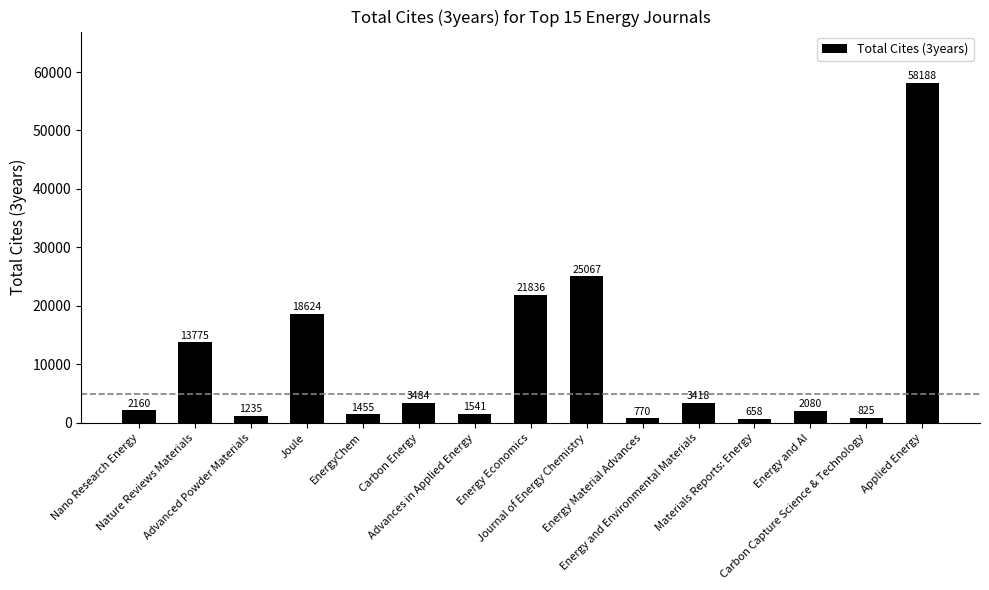

Rank the categories by value from lowest to highest.

Materials Reports: Energy, Energy Material Advances, Carbon Capture Science & Technology, Advanced Powder Materials, EnergyChem, Advances in Applied Energy, Energy and AI, Nano Research Energy, Energy and Environmental Materials, Carbon Energy, Nature Reviews Materials, Joule, Energy Economics, Journal of Energy Chemistry, Applied Energy